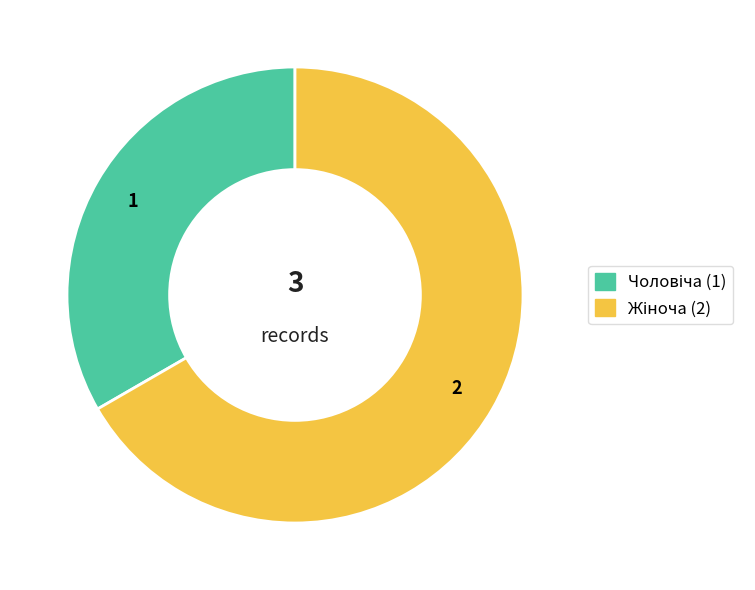

Is there any slice that represents more than half of the pie?

Yes